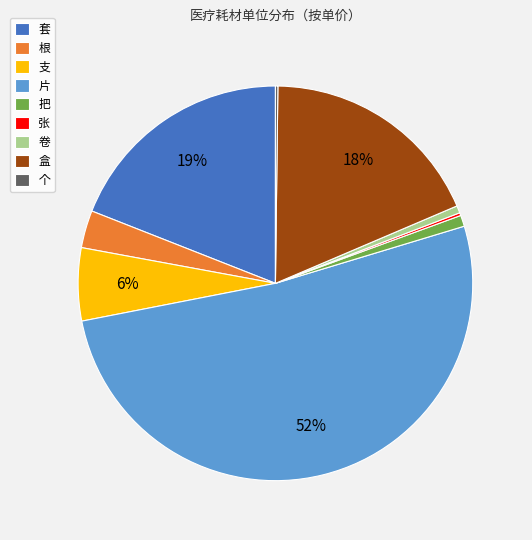

Is the sum of 支 and 根 greater than half?

No